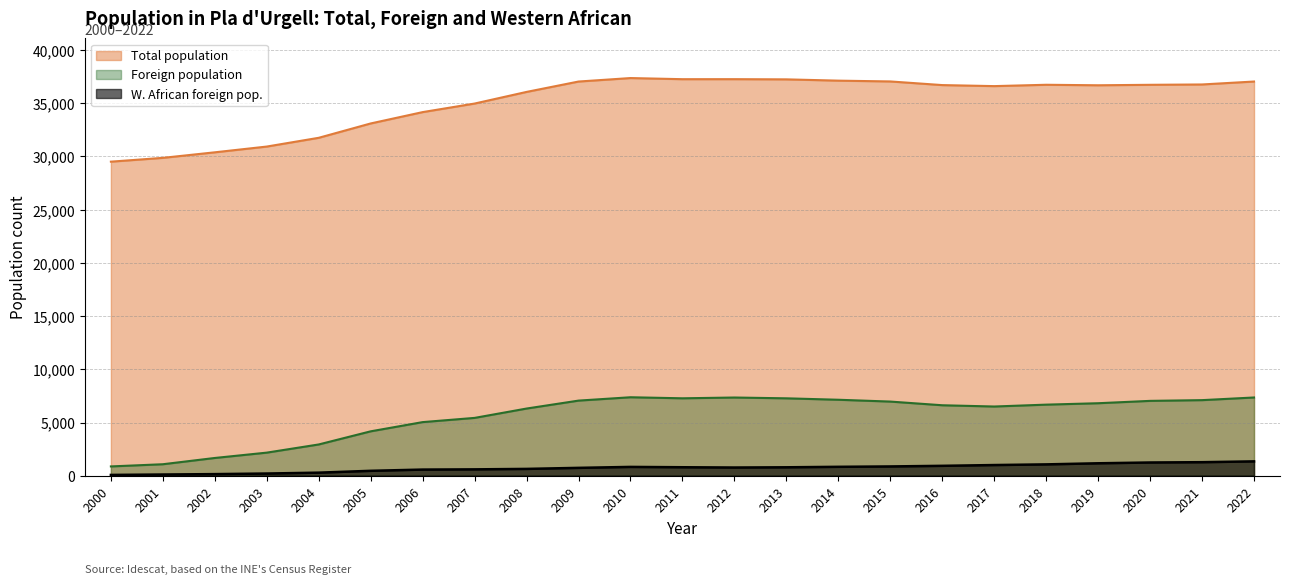

What is the total value across all series at 2009?

44844